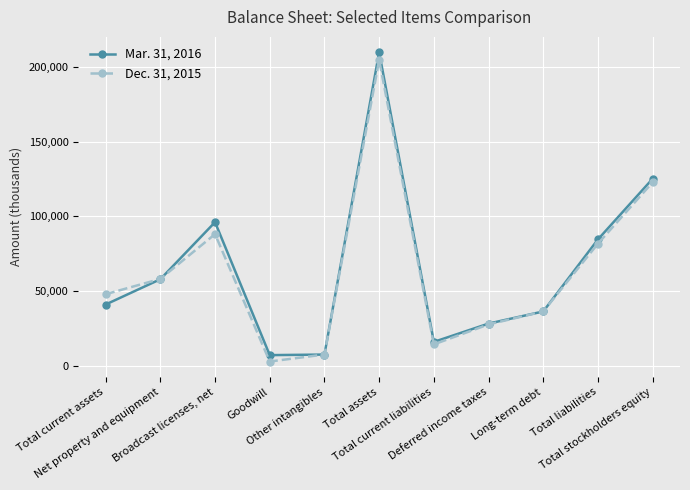

List the series in order of their overall mean, highest first.

Mar. 31, 2016, Dec. 31, 2015